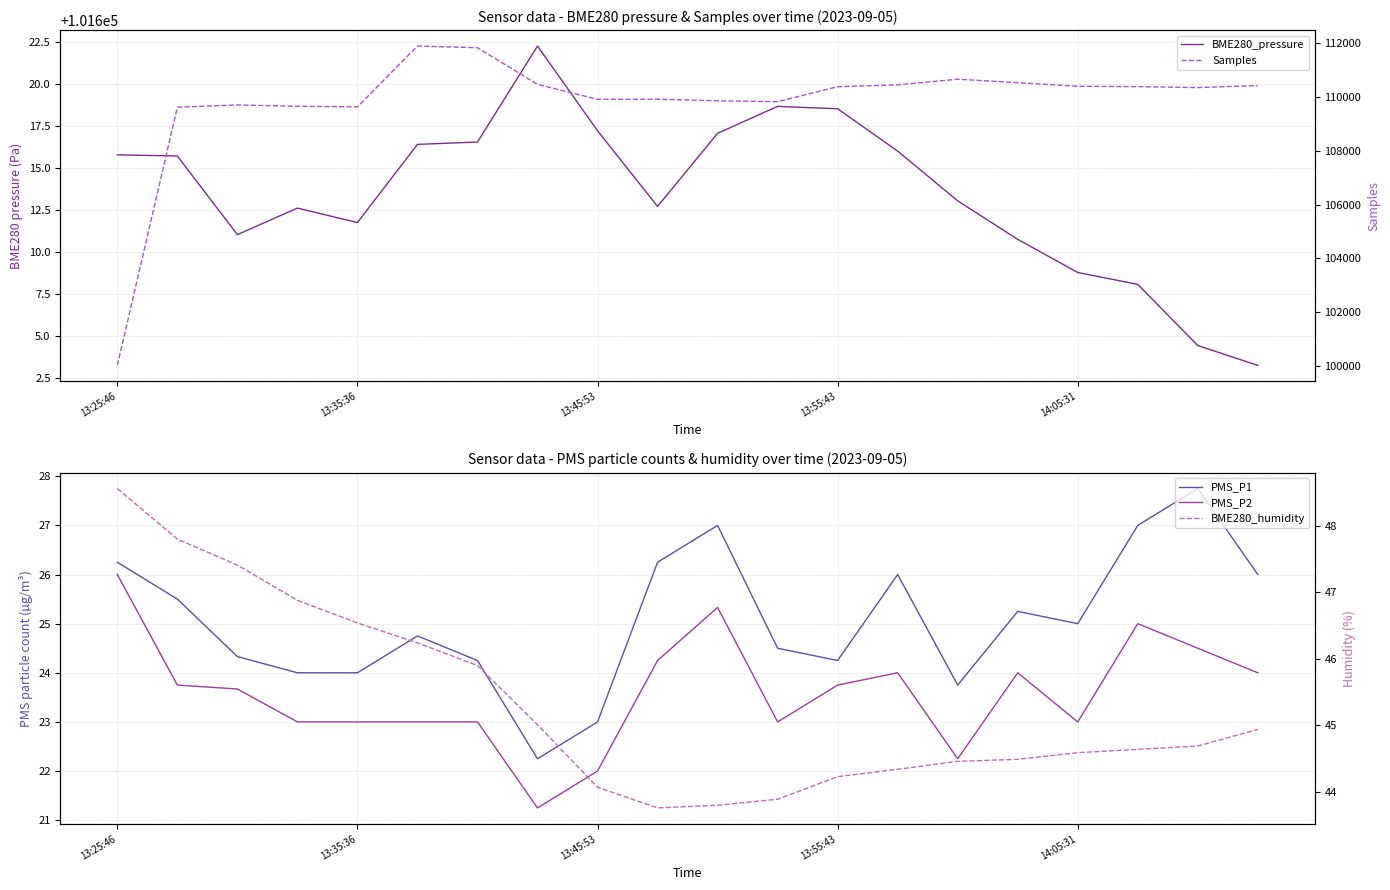

Which series changed the most between 17 and 19?

Samples